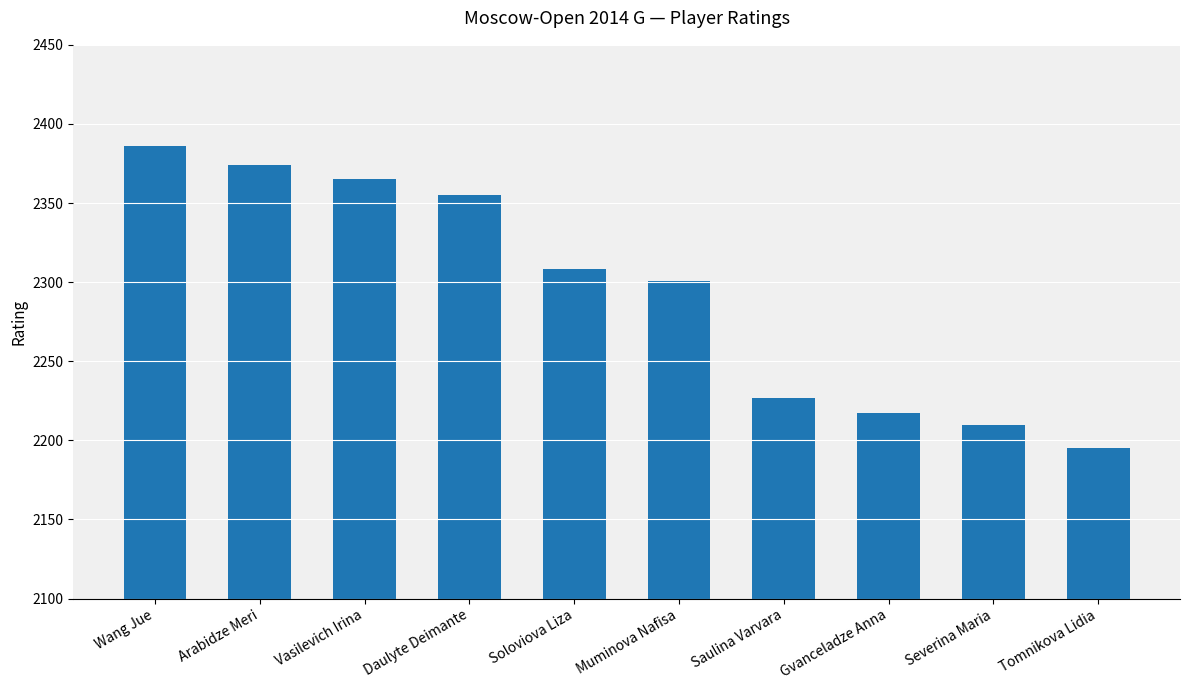

Is it true that the value at Wang Jue is 3345?

False